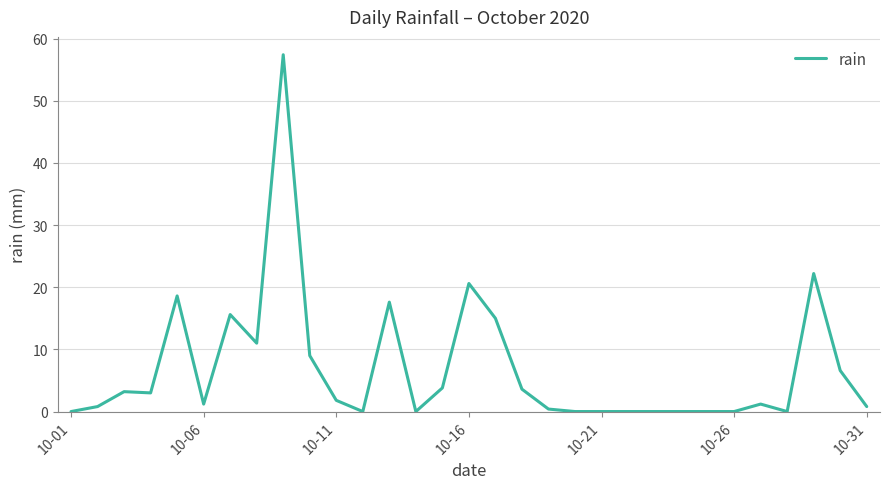

What is the maximum value shown in the chart?

57.4